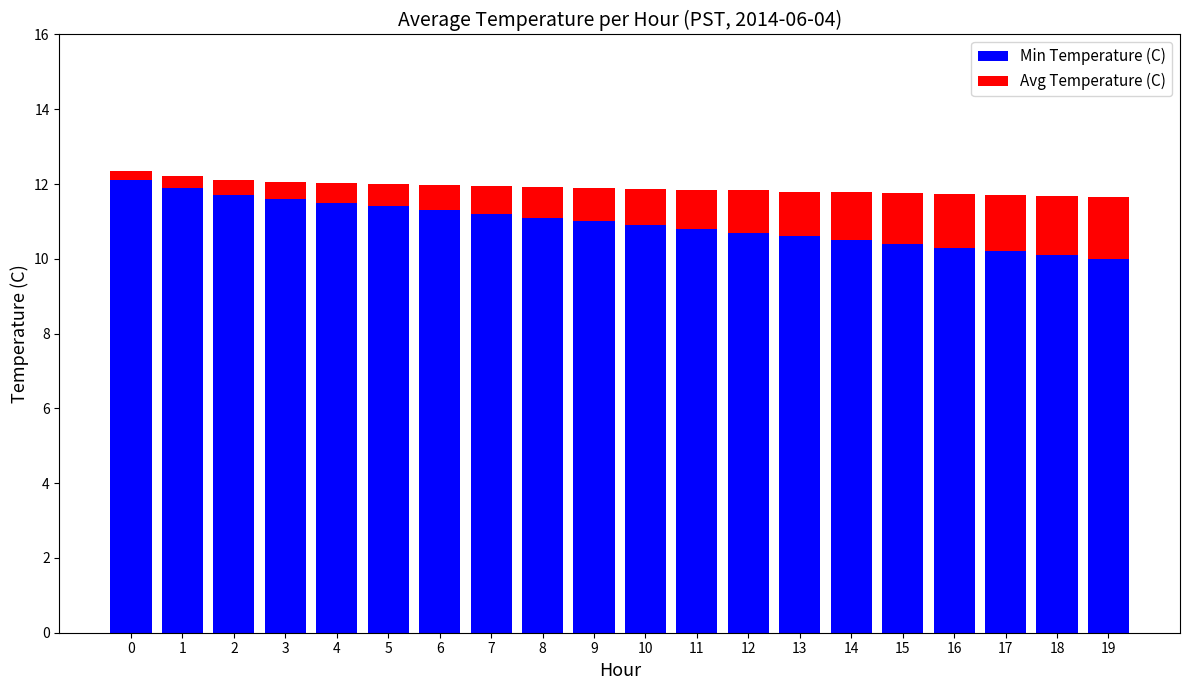

What is the difference between the second highest and minimum values in the Min Temperature (C) series?

1.9